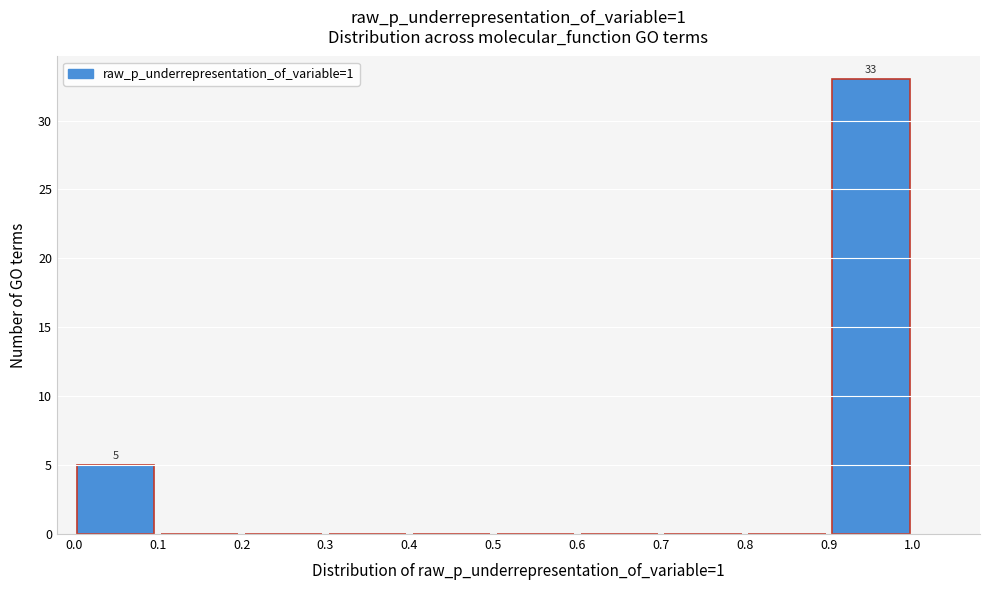

Over which range of the x-axis is the bar tallest?

0.9 to 1.0